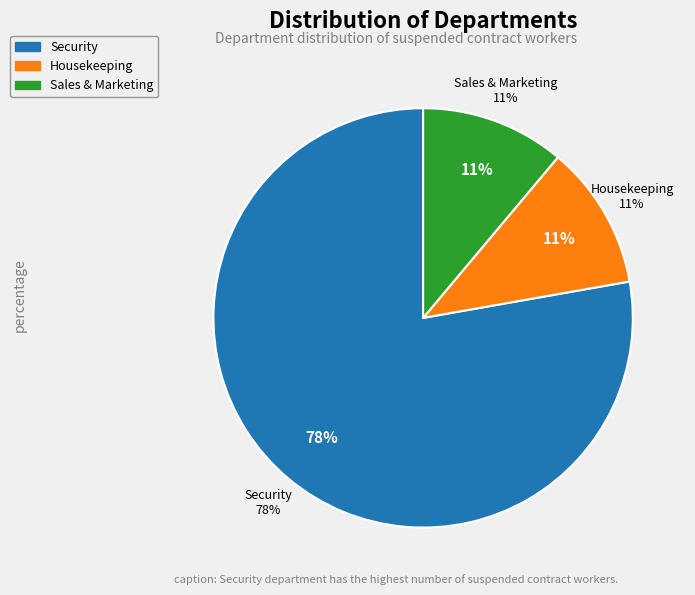

Which category has the biggest portion of the pie?

Security